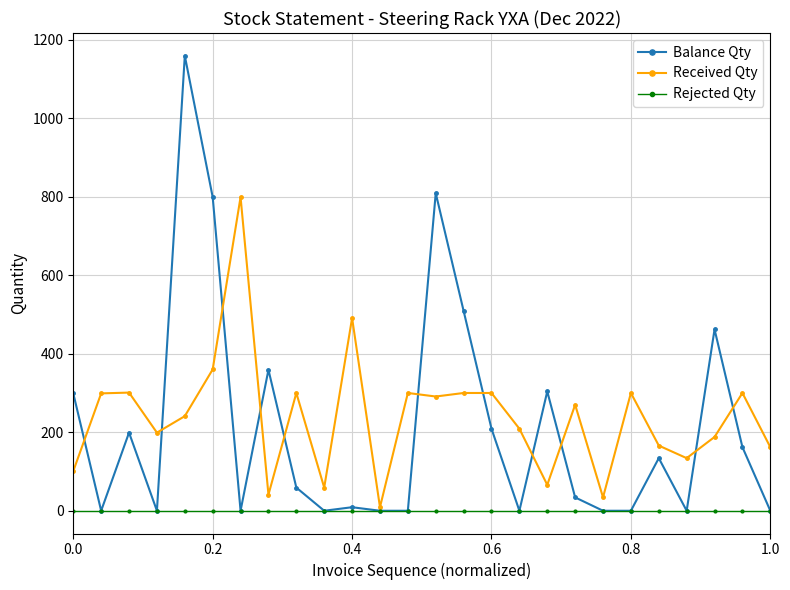

True or false: Balance Qty has more than 0 points higher than both neighbors.

True